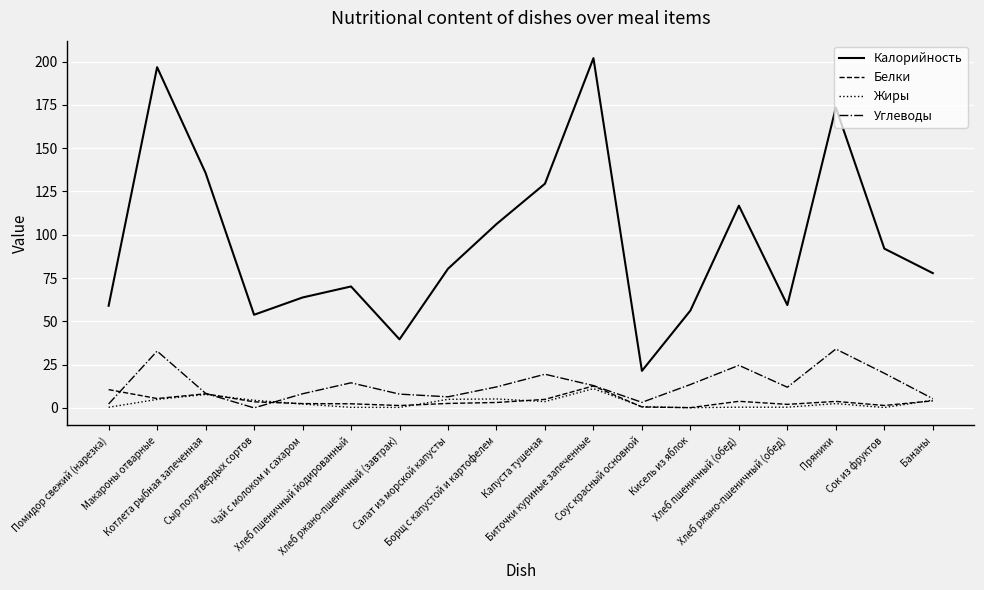

Which series has the widest spread of values?

Калорийность